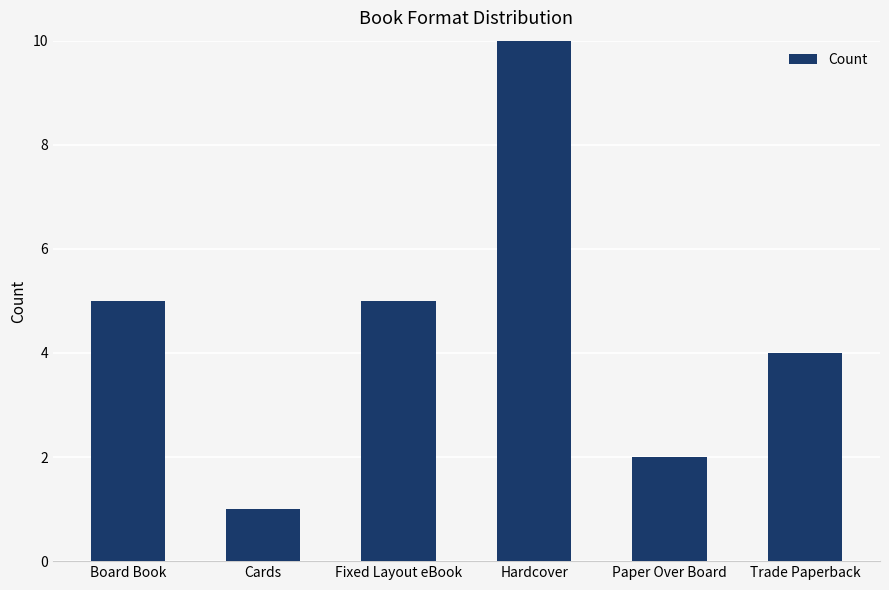

What is the label of the 1st bar from the right?

Trade Paperback